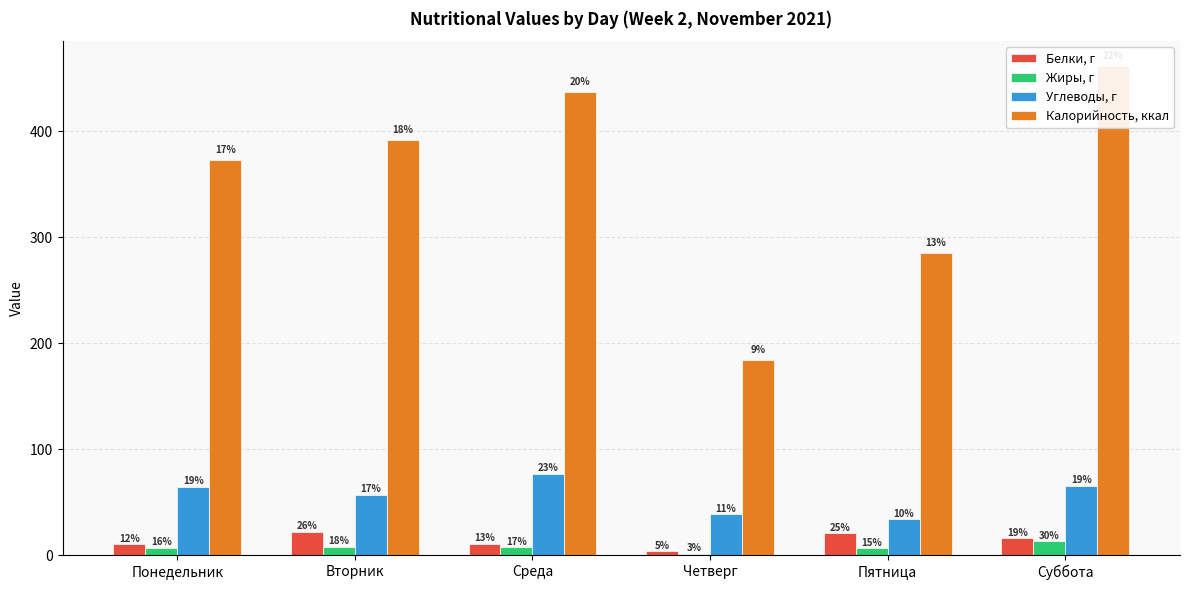

What is the highest value of the Жиры, г series?

13.2